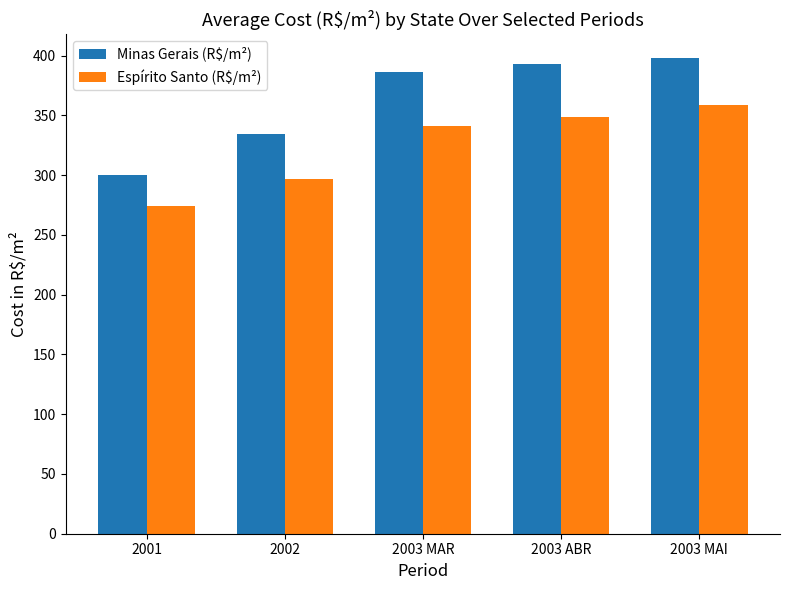

At which label is Espírito Santo (R$/m²) closest to 316?

2002